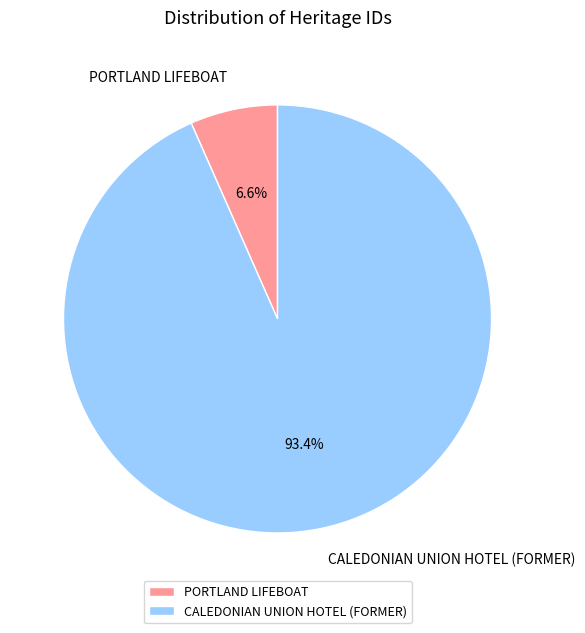

Count the number of slices in the pie.

2